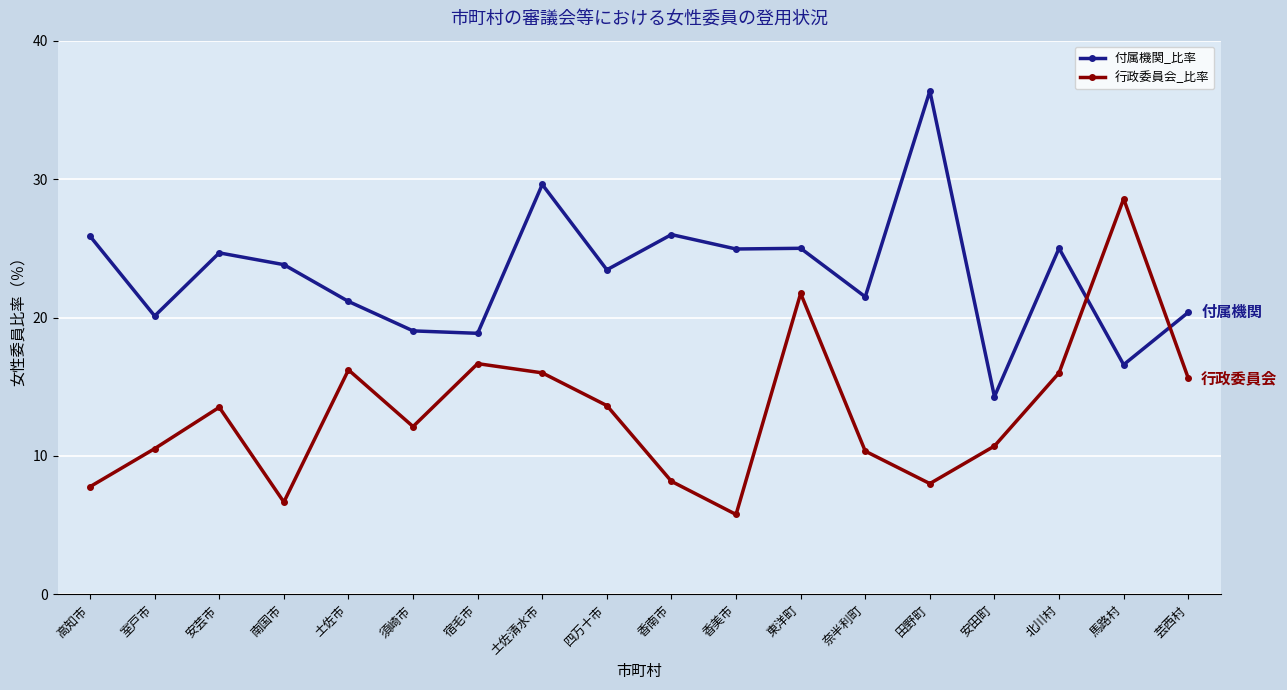

True or false: 行政委員会_比率 and 付属機関_比率 cross at least once.

True